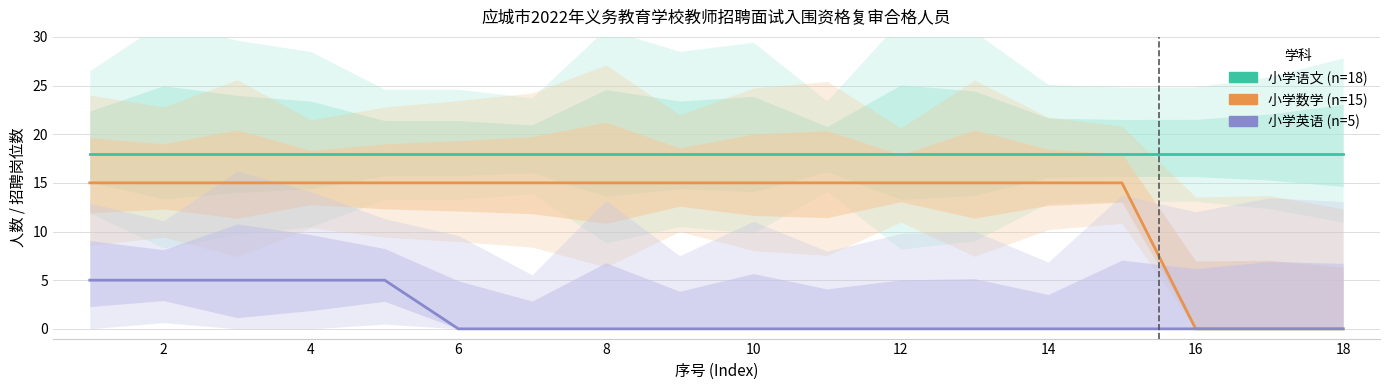

How many values in 小学数学 are above zero?

15